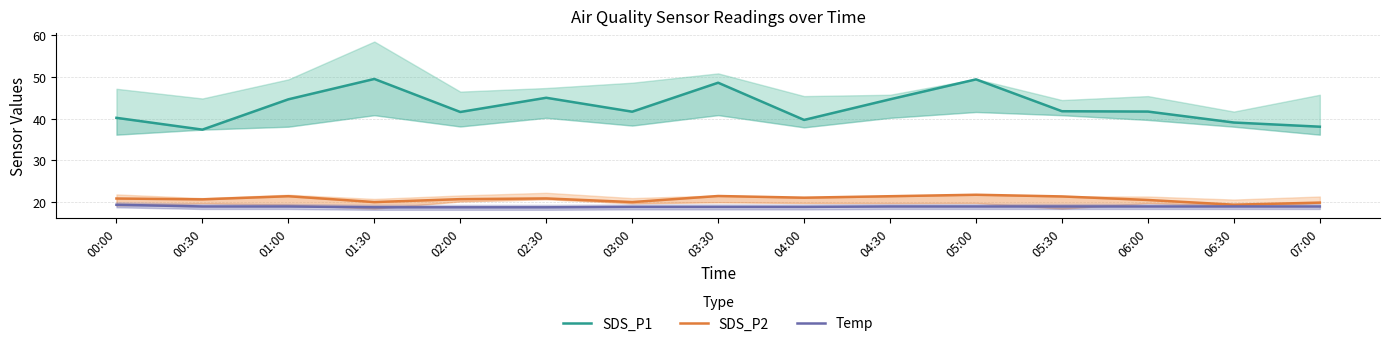

What is the difference between the SDS_P2 values at 04:30 and 00:30?

0.8